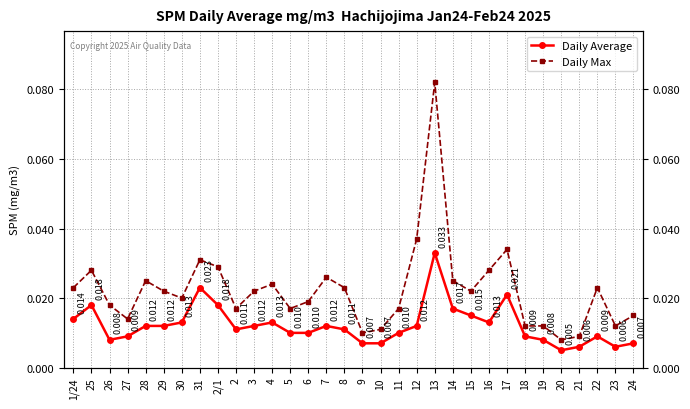

Between 30 and 14, which series saw the biggest shift?

Daily Max